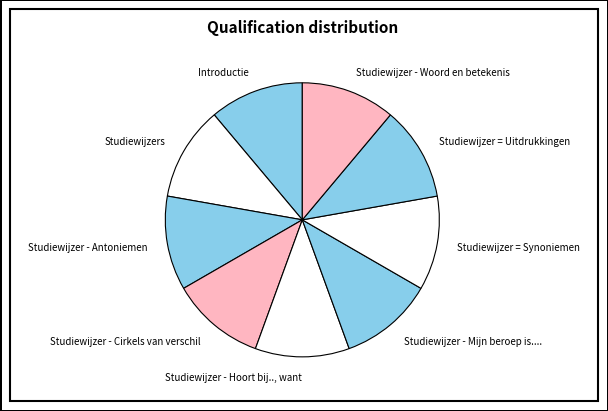

How many segments does this pie chart have?

9